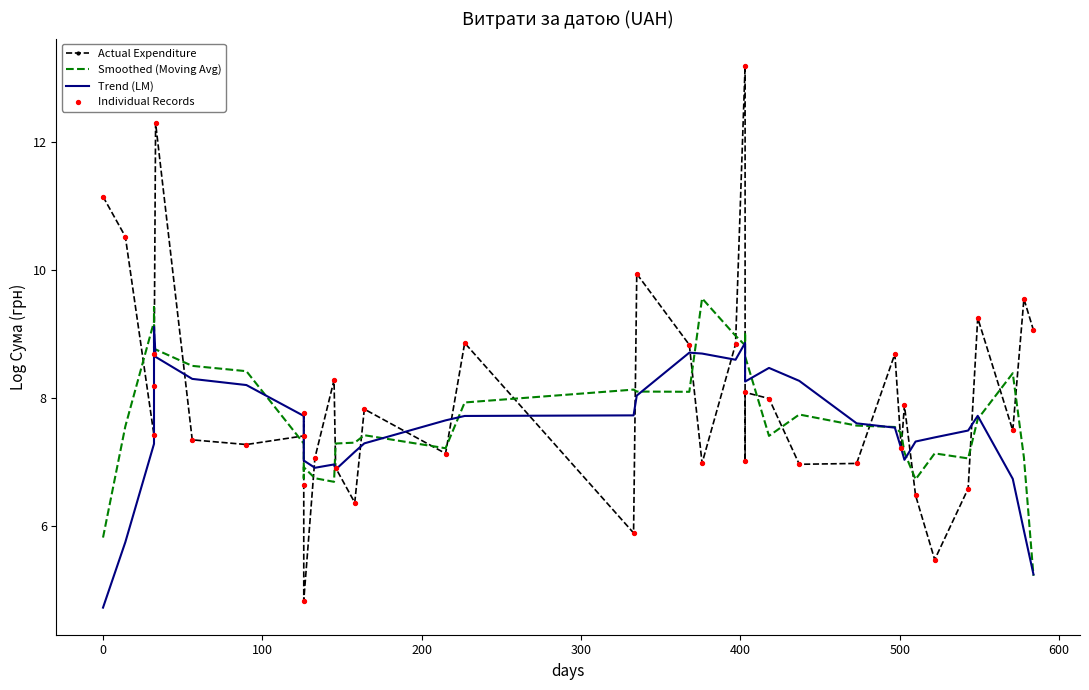

Which series has the largest total across all categories?

Actual Expenditure